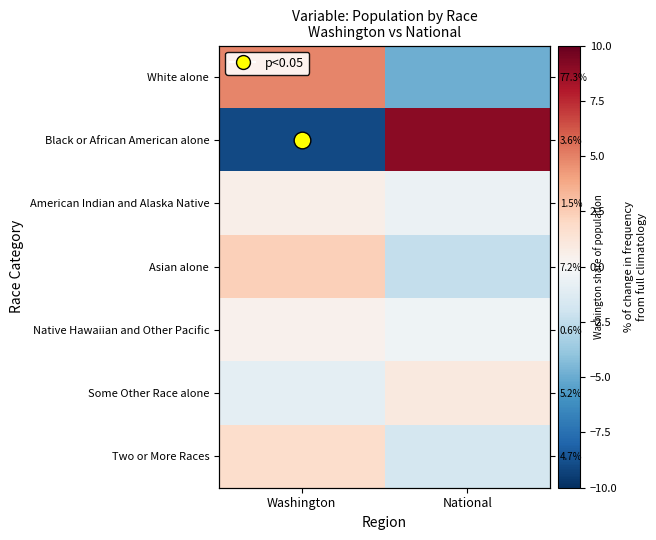

Which series changed the most between Washington and National?

Black or African American alone